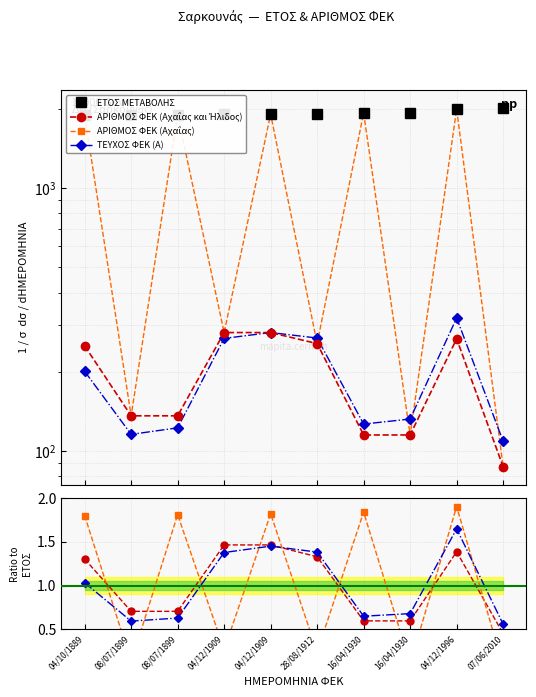

In ΑΡΙΘΜΟΣ ΦΕΚ, how many points are higher than both neighbors (excluding endpoints)?

1